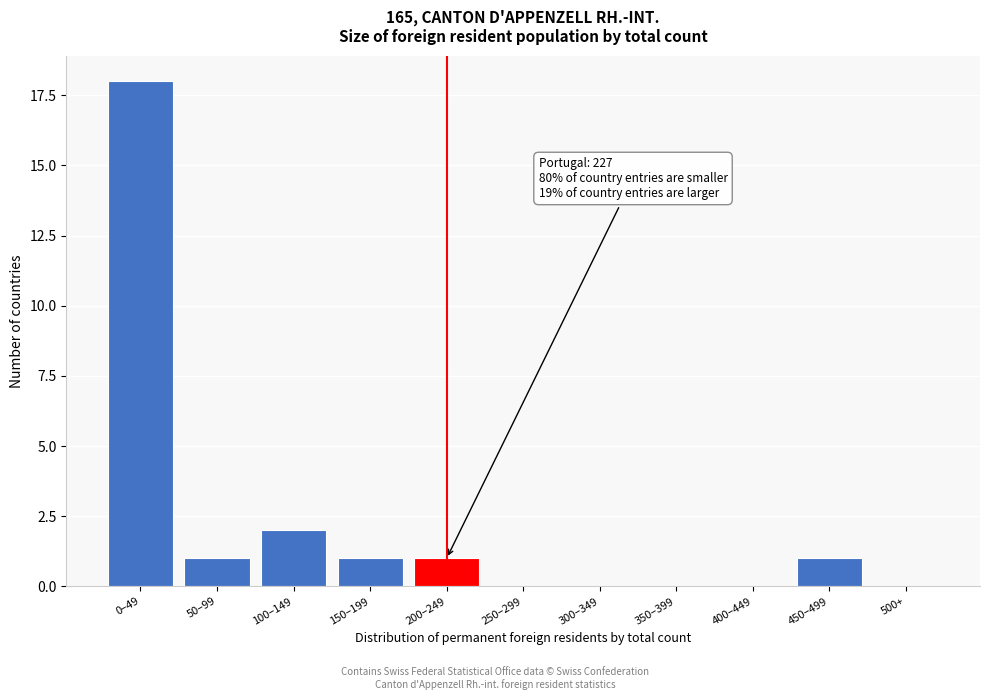

Reading left to right, extract all data points from this chart.

0–49=18	50–99=1	100–149=2	150–199=1	200–249=1	250–299=0	300–349=0	350–399=0	400–449=0	450–499=1	500+=0